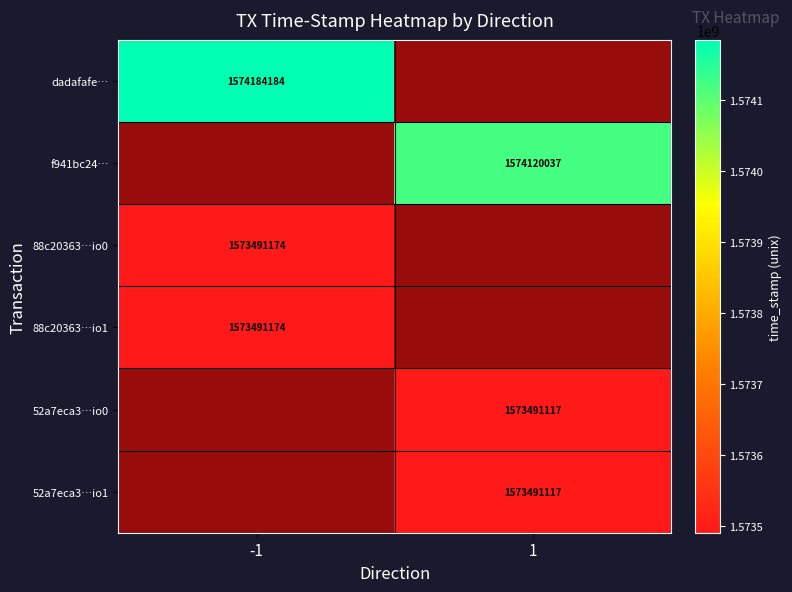

True or false: f941bc24… has a value of 627091383 at 1.

False